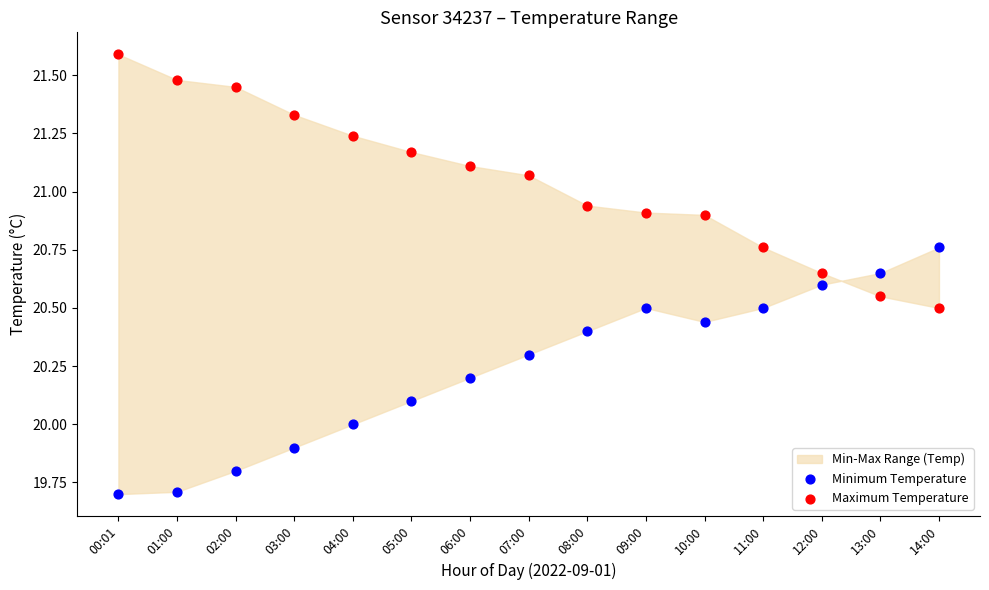

Which series contains the highest Y value?

Maximum Temperature